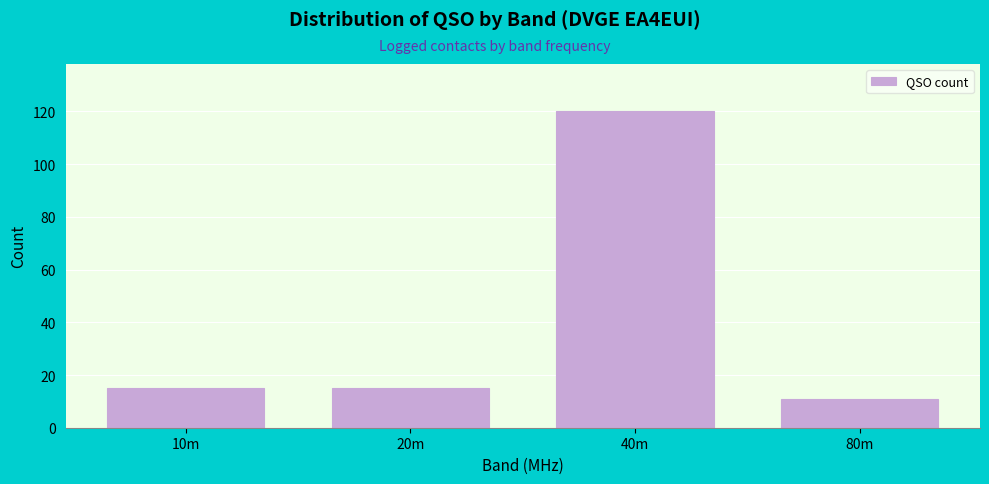

Reading left to right, extract all data points from this chart.

10m=15	20m=15	40m=120	80m=11